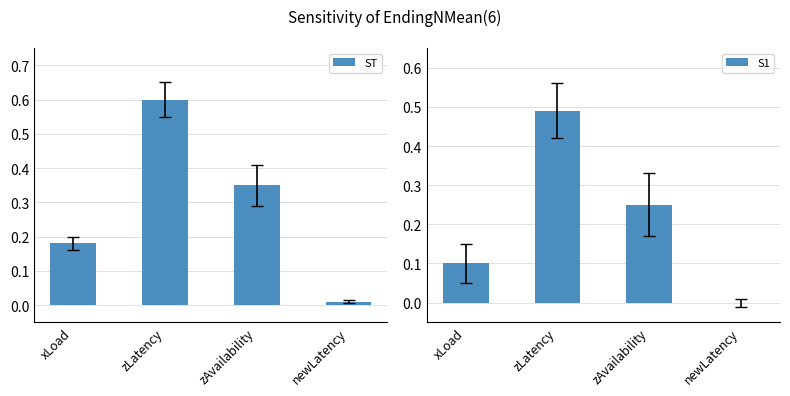

Which series has the largest total across all categories?

ST